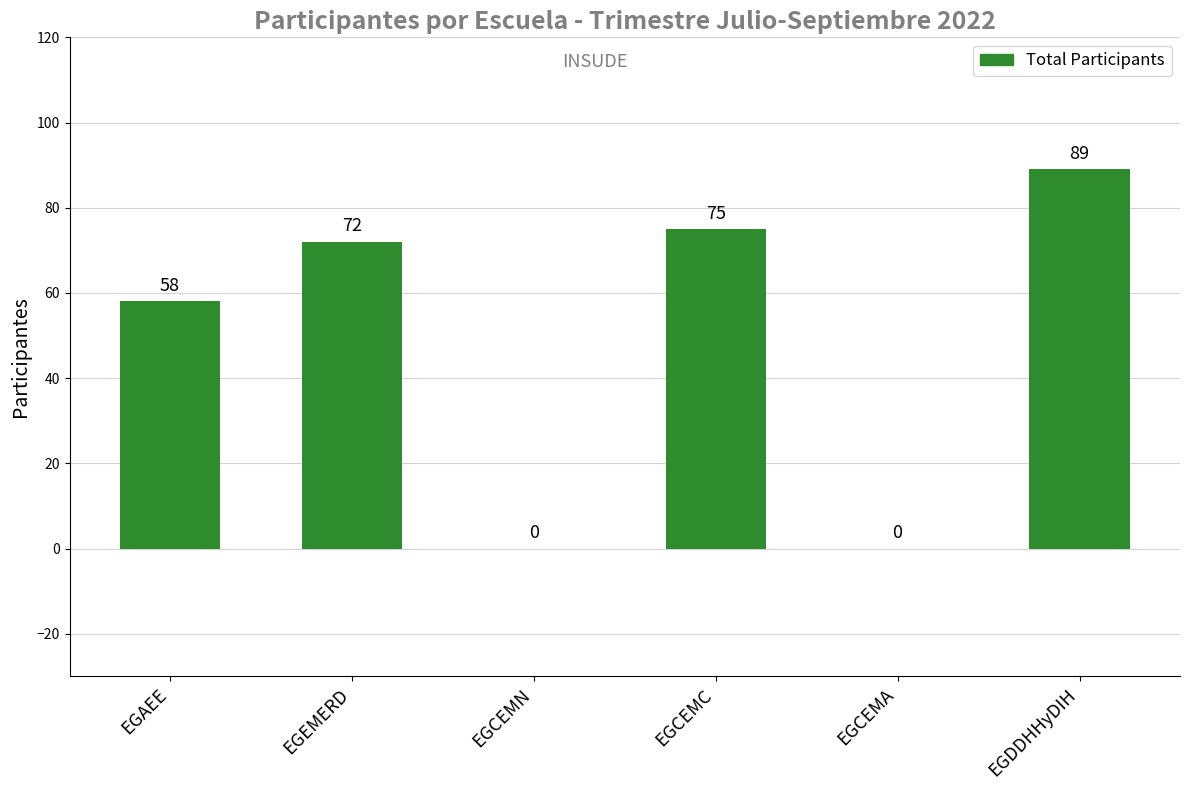

At which category does the chart reach its peak across all series?

EGDDHHyDIH